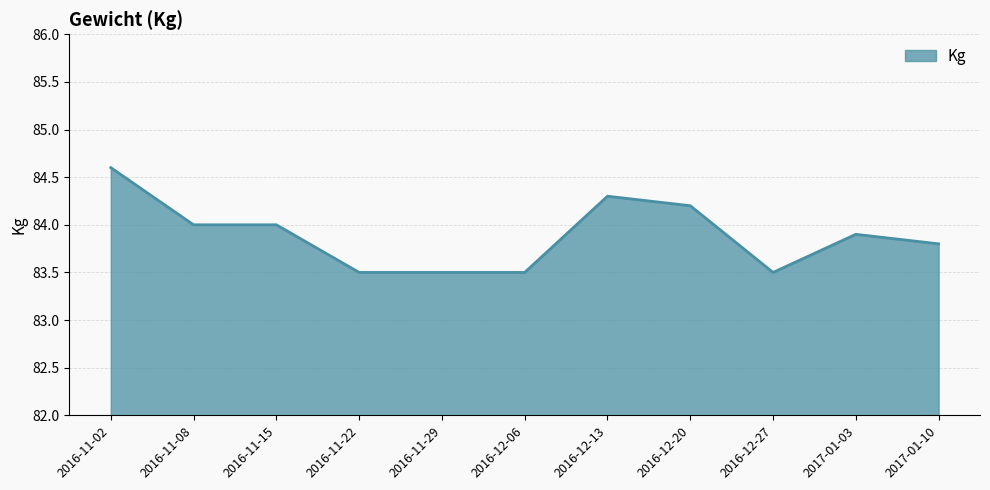

The chart shows a value of 34.0 at 2016-12-06. True or false?

False